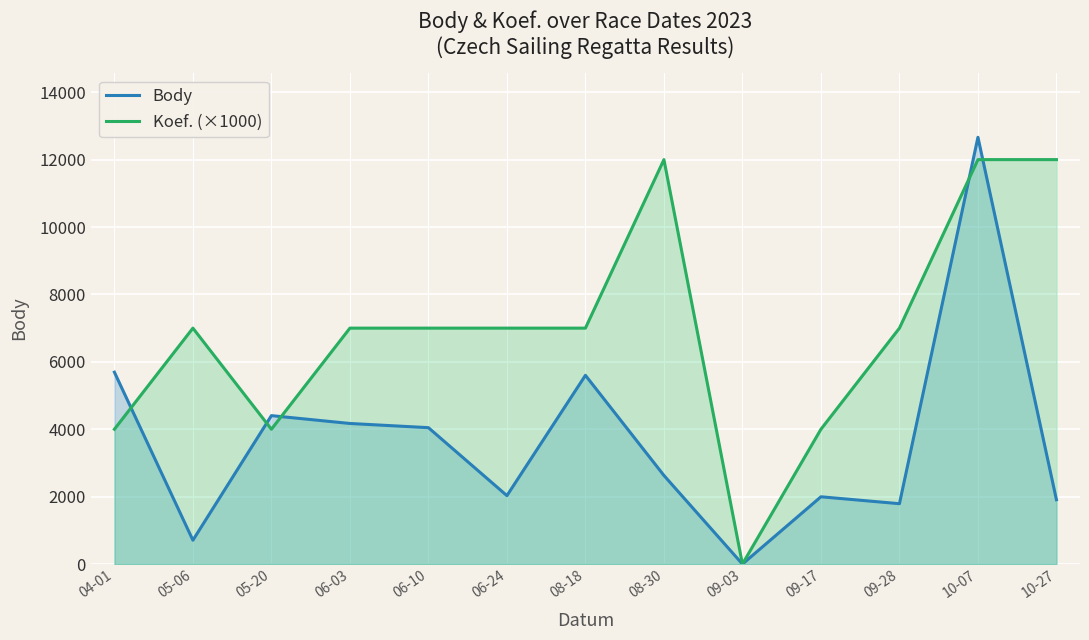

What are all the series names shown in the legend?

Body, Koef. (×1000)